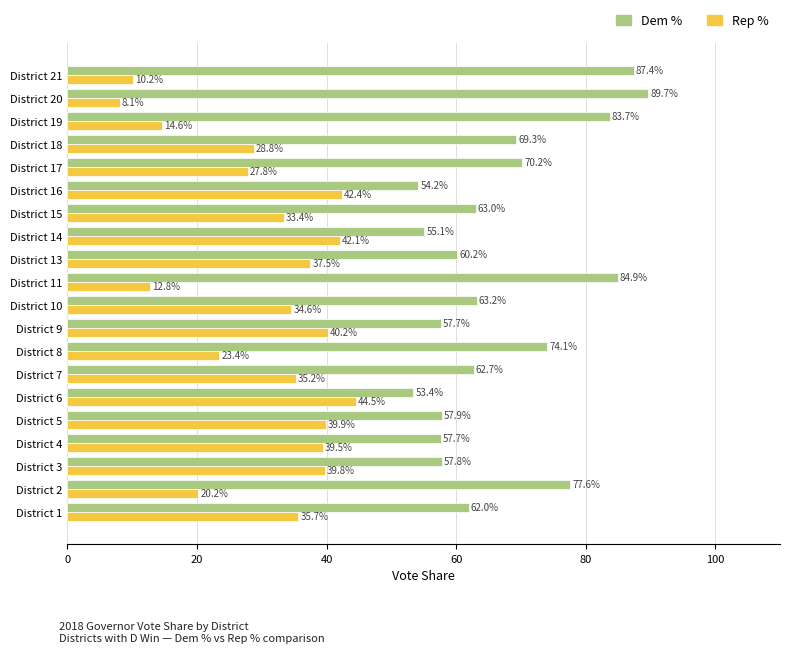

At which category is the sum across all series the highest?

District 19